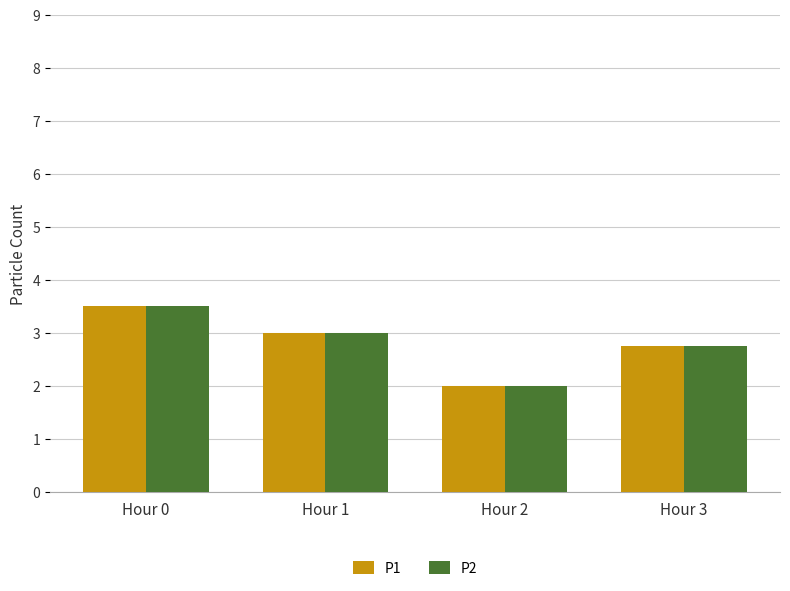

Are the bars horizontal?

No